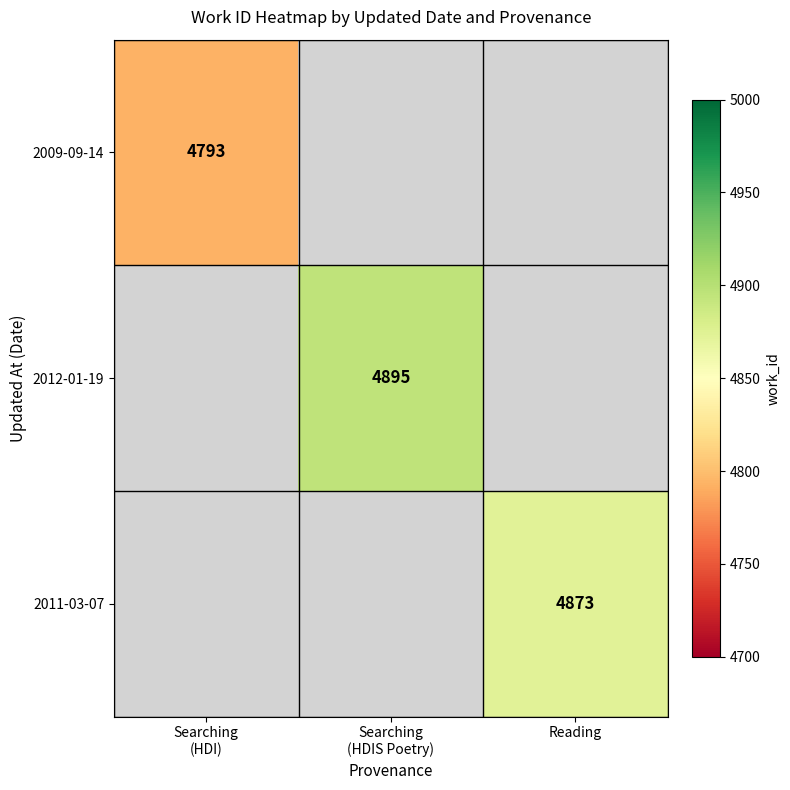

Is the value of 2009-09-14 at Reading greater than the value of 2012-01-19 at Searching (HDIS Poetry)?

No